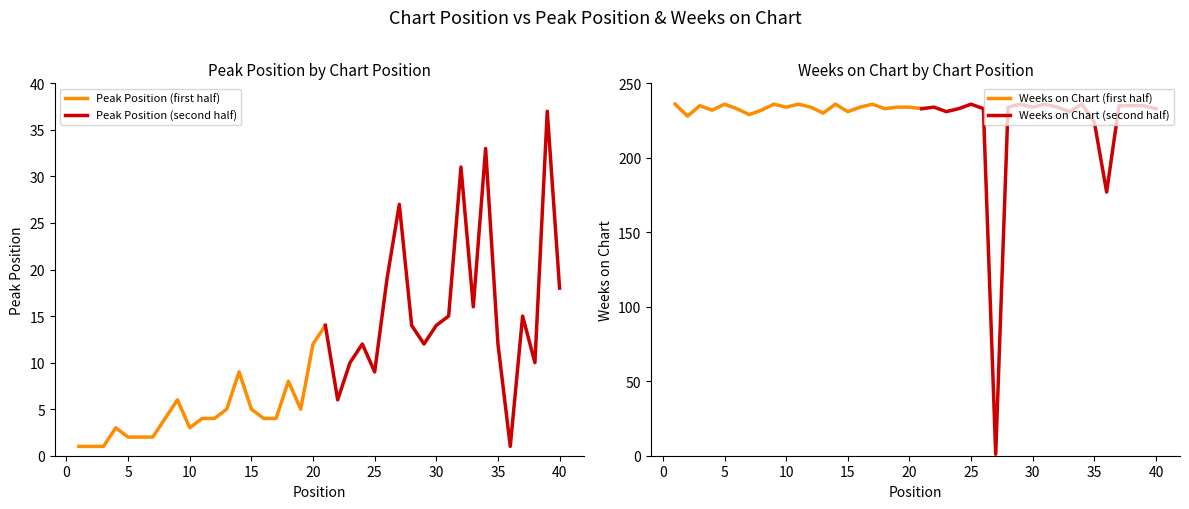

What is the difference between the Weeks on Chart values at 1 and 28?

2